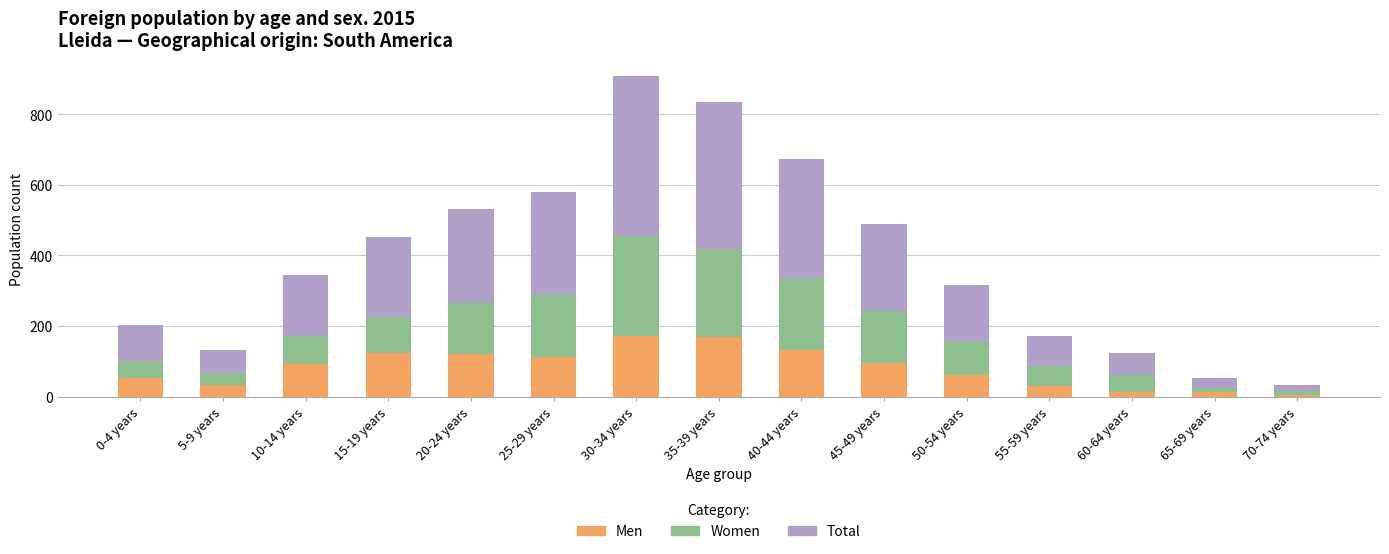

What is the average value of the Men series?

81